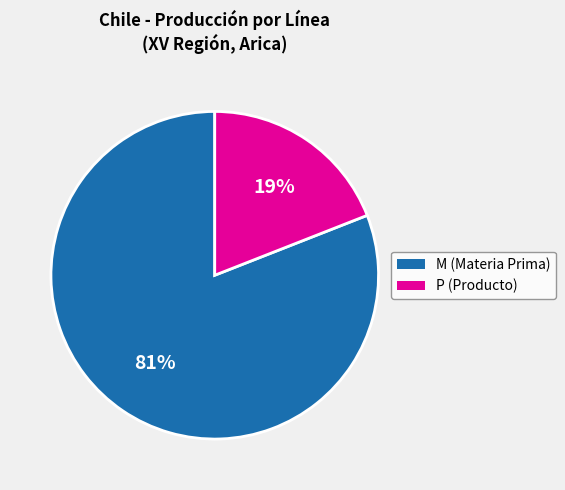

To the nearest percent, what is the difference between the largest and smallest slice percentages?

62%